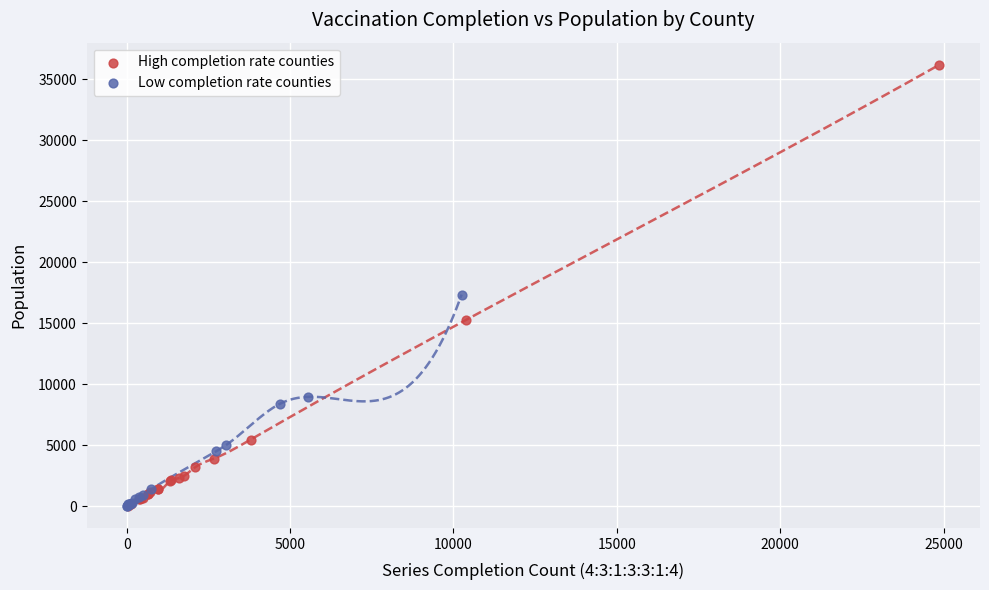

Which series reaches the maximum Y coordinate?

High completion rate counties